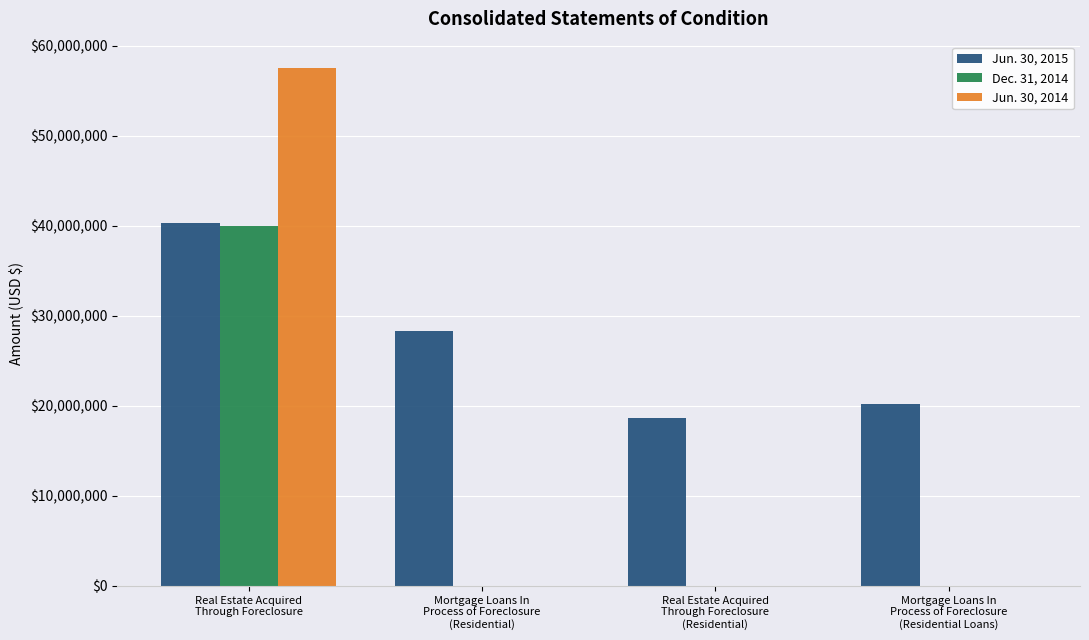

Which series has the largest total across all categories?

Jun. 30, 2015